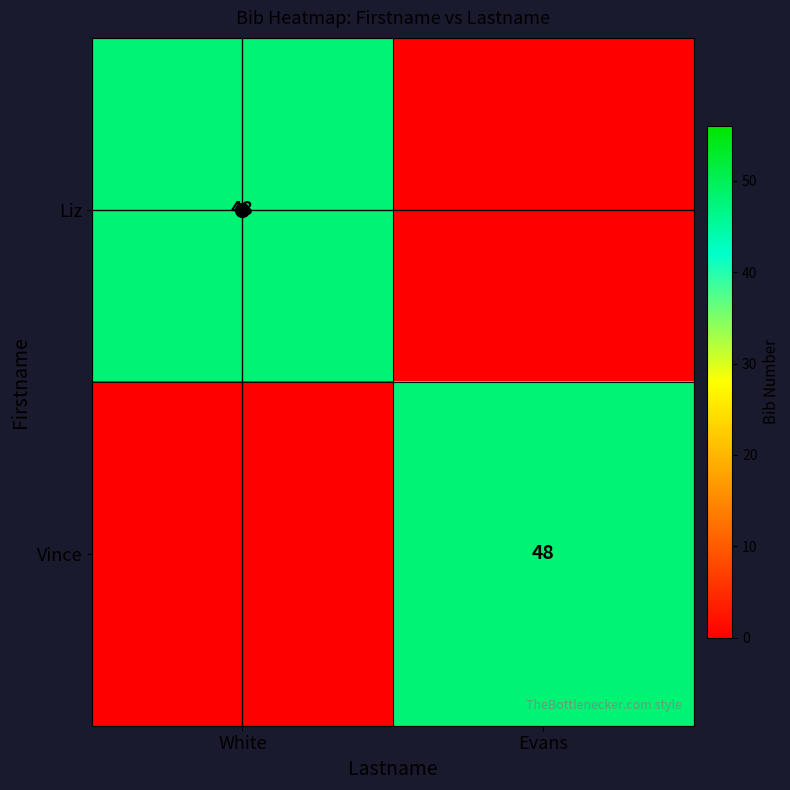

How many distinct data groups are displayed?

2